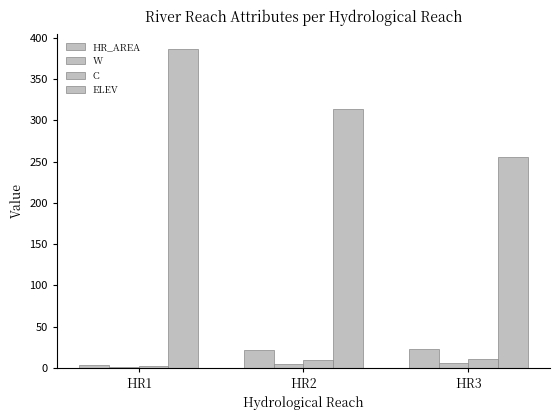

How many values in the HR_AREA series exceed 21?

2